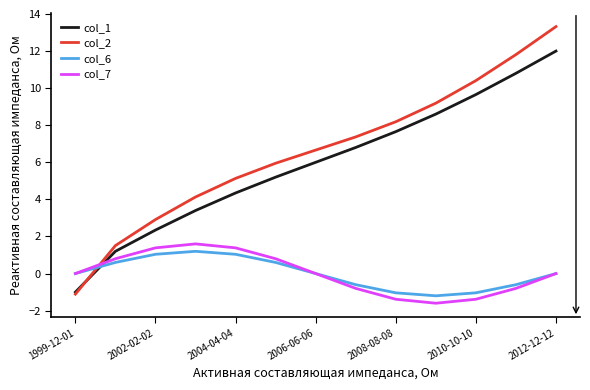

Which series has the widest spread of values?

col_2